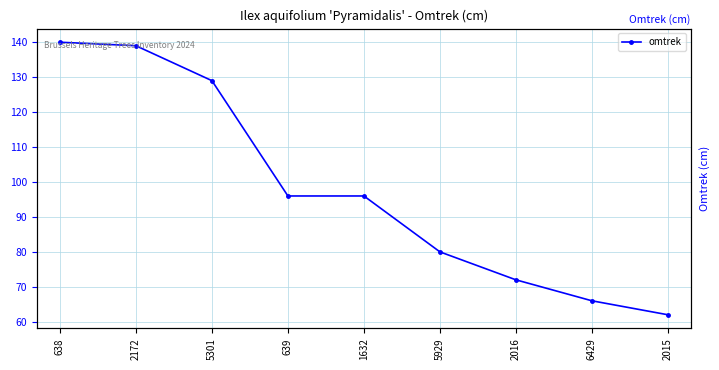

Is it true that the value at 1632 is 96?

True